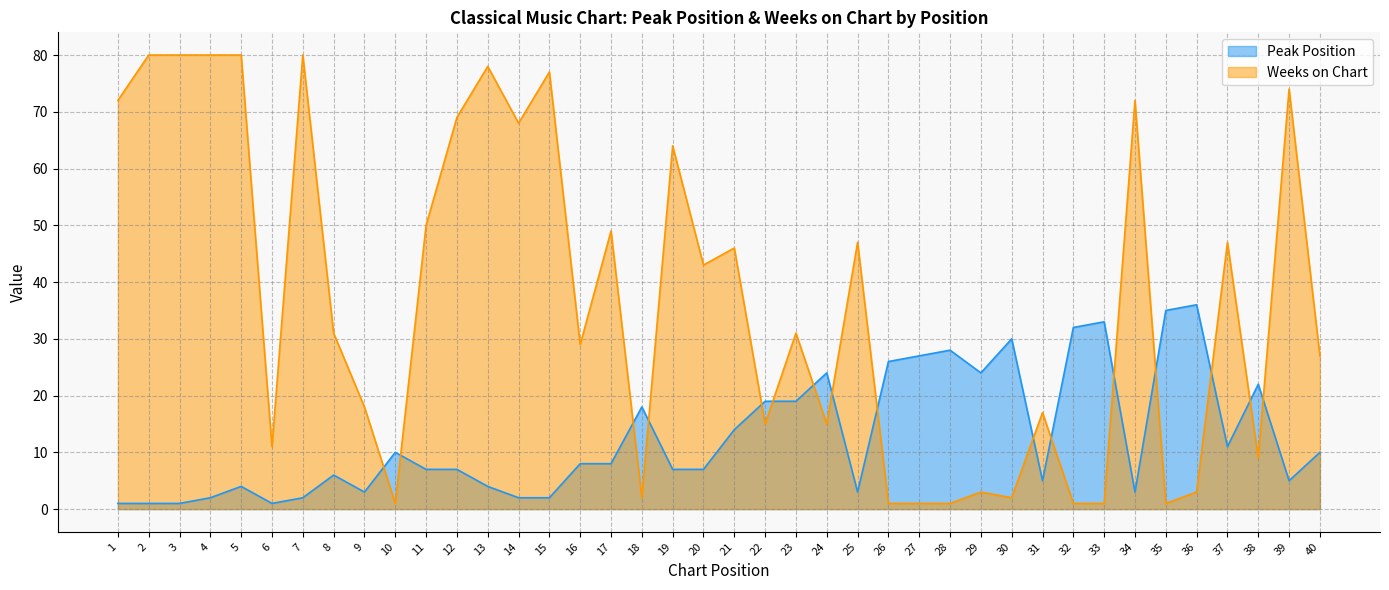

Between which two adjacent categories do Peak Position and Weeks on Chart first intersect?

9 and 10